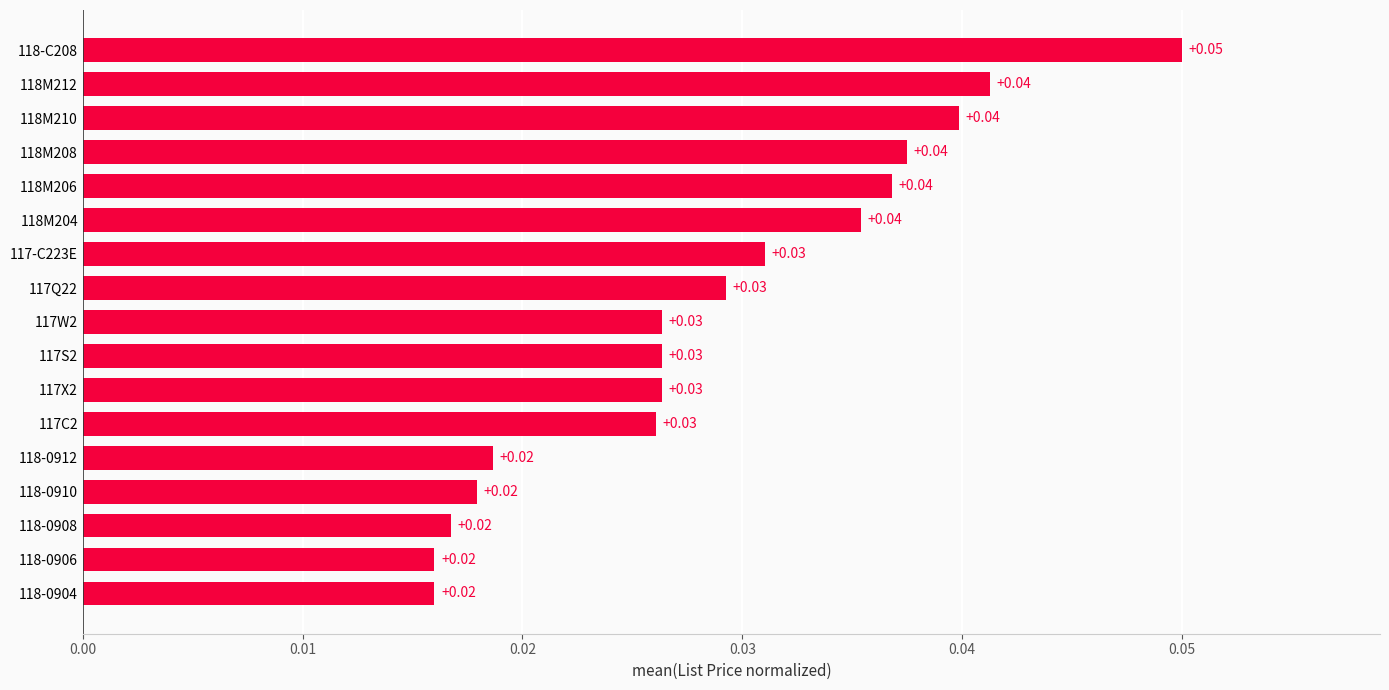

Which has a higher value, 118M208 or 118-C208?

118-C208